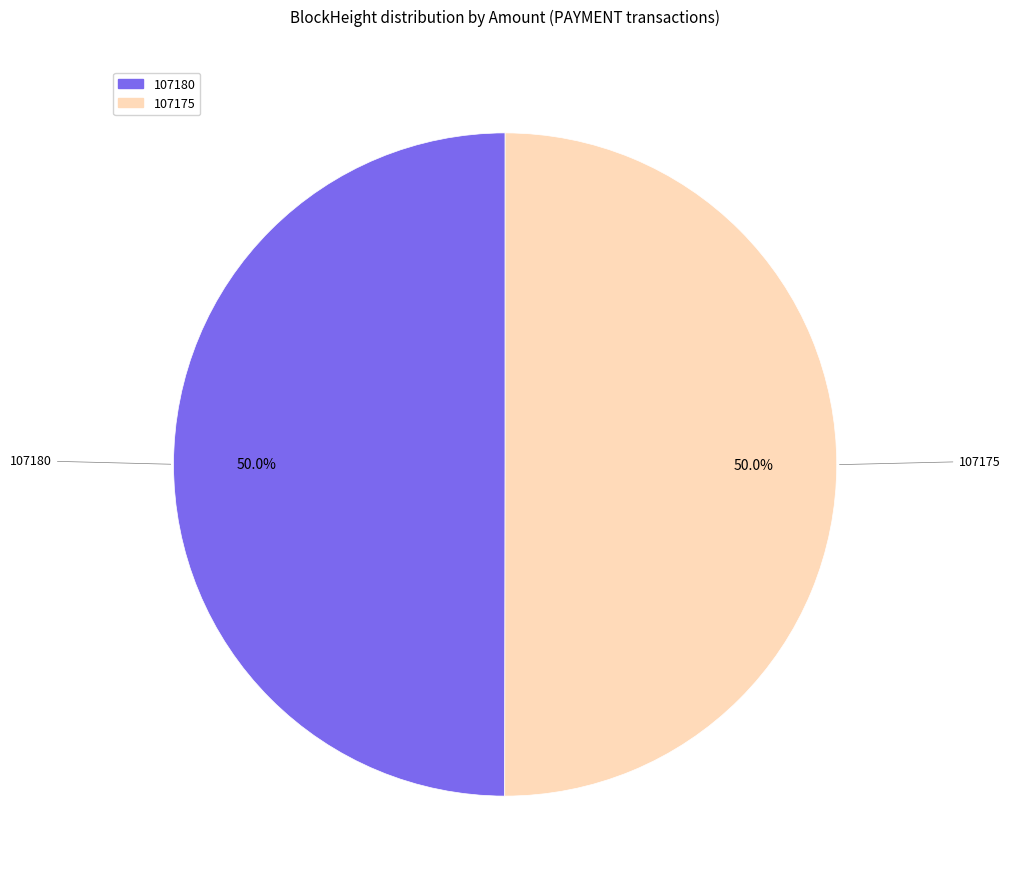

Count the number of slices in the pie.

2